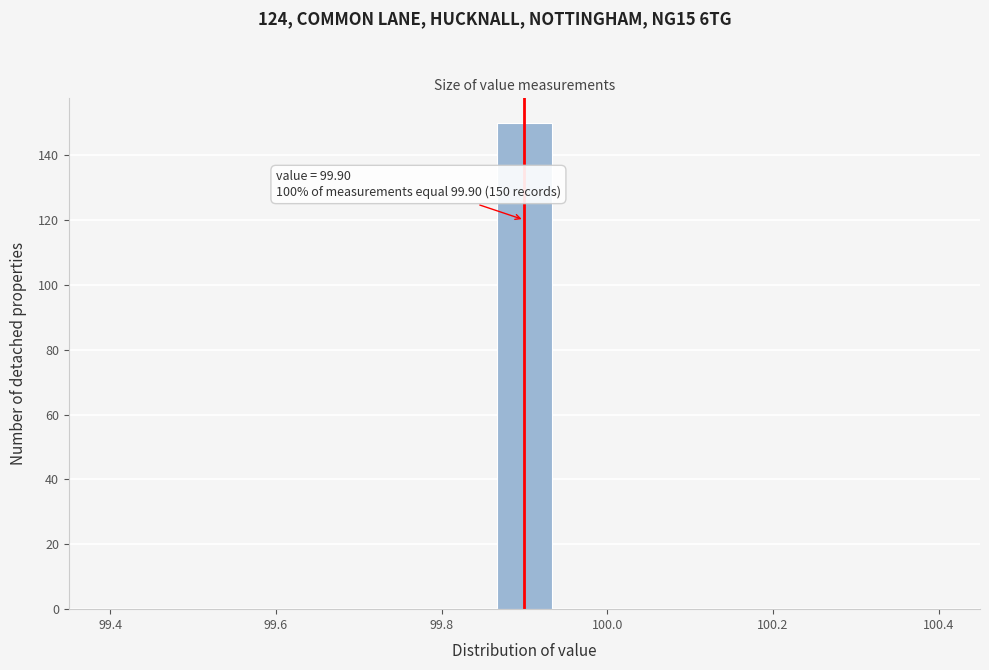

Read against the x-axis, roughly where is the centre of the tallest bar?

99.90